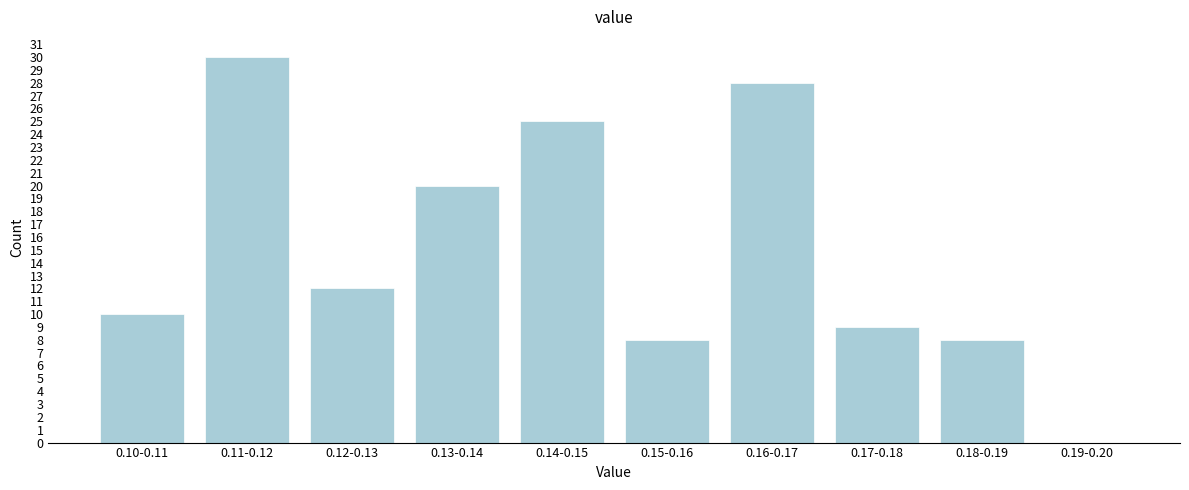

Reading left to right, transcribe all the data shown in this chart.

0.10-0.11=10	0.11-0.12=30	0.12-0.13=12	0.13-0.14=20	0.14-0.15=25	0.15-0.16=8	0.16-0.17=28	0.17-0.18=9	0.18-0.19=8	0.19-0.20=0